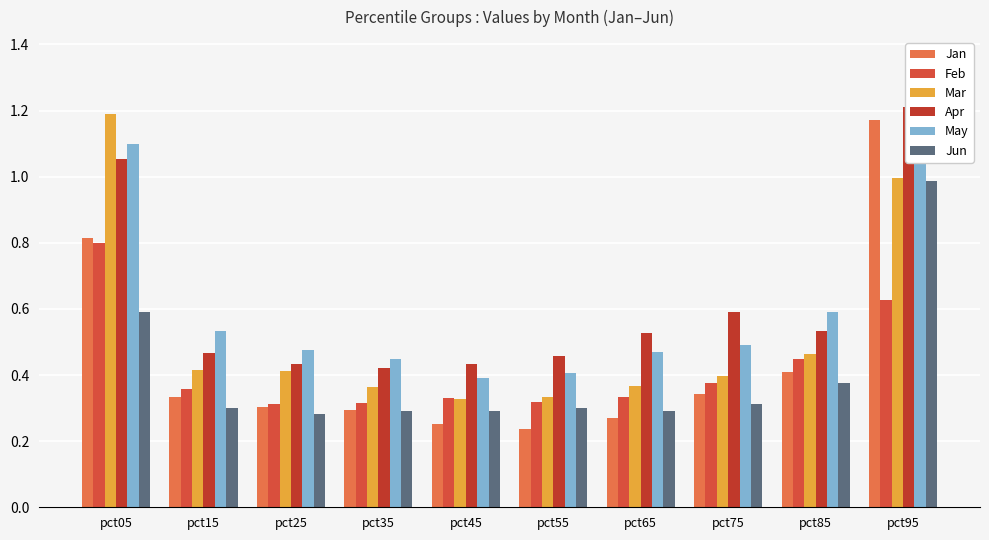

Is the value of Feb at pct55 greater than the value of May at pct35?

No